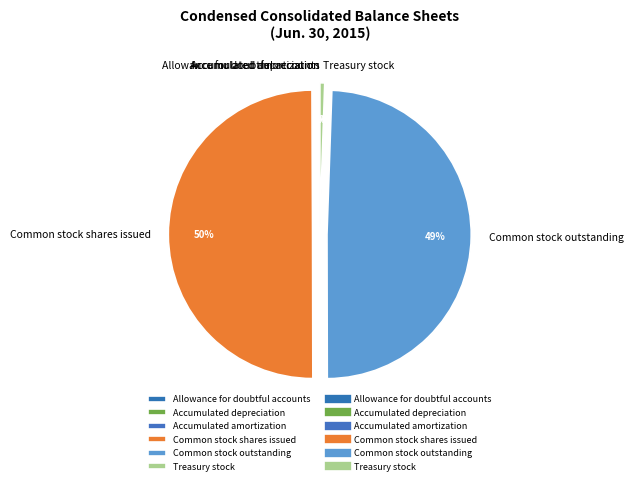

What percentage is the Common stock outstanding slice, to the nearest percent?

49%